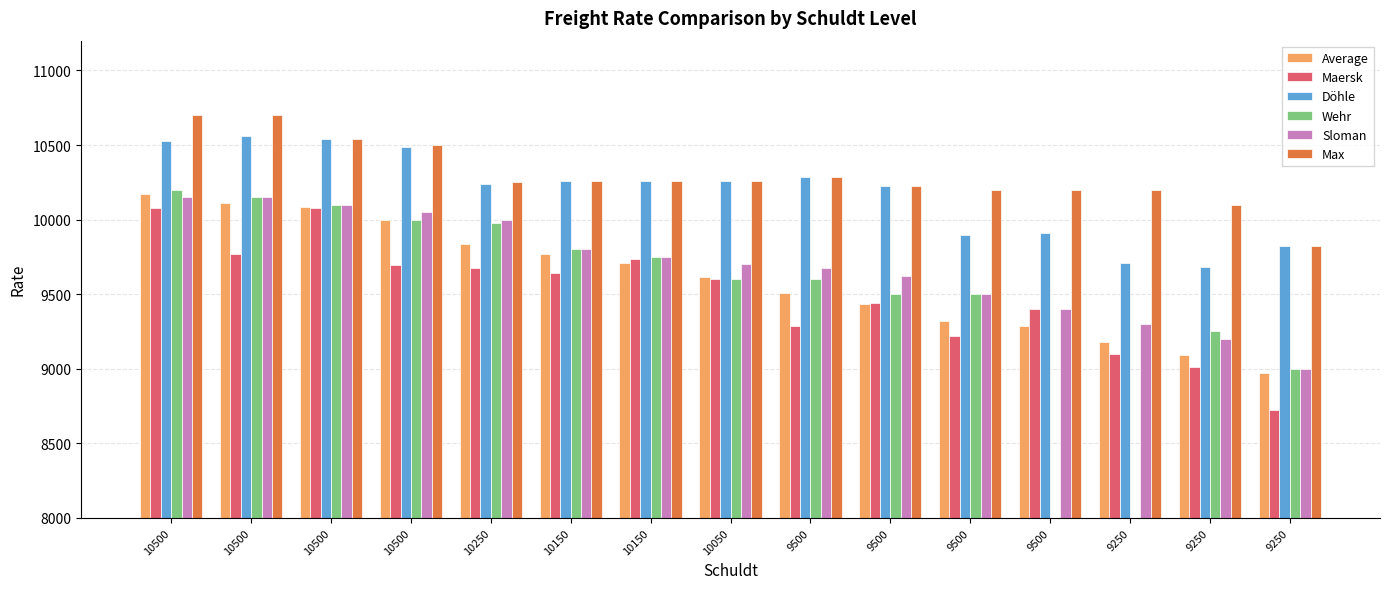

Which series changed the most between 10500 and 9500?

Average